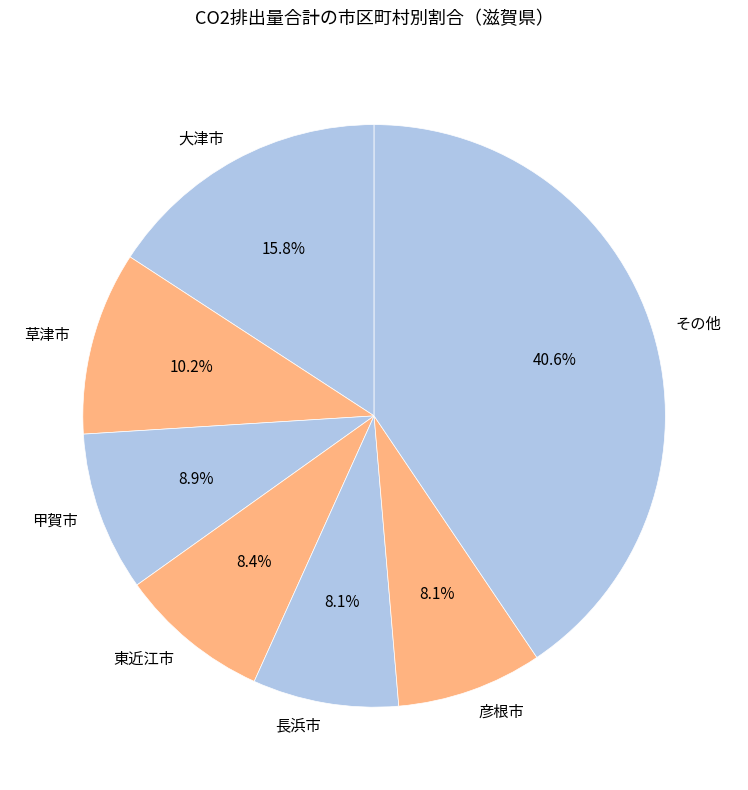

Count the number of slices in the pie.

7